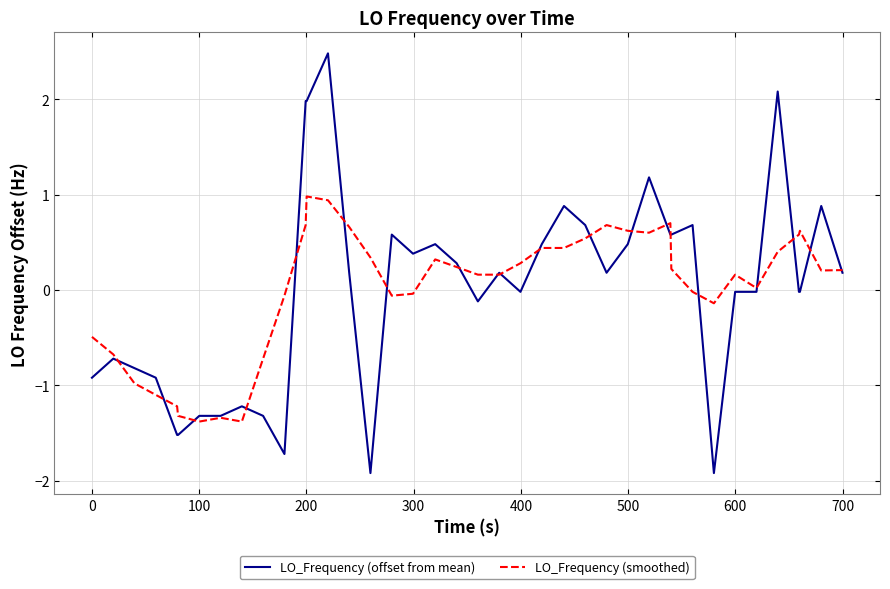

How many values in LO_Frequency (offset from mean) are below zero?

19